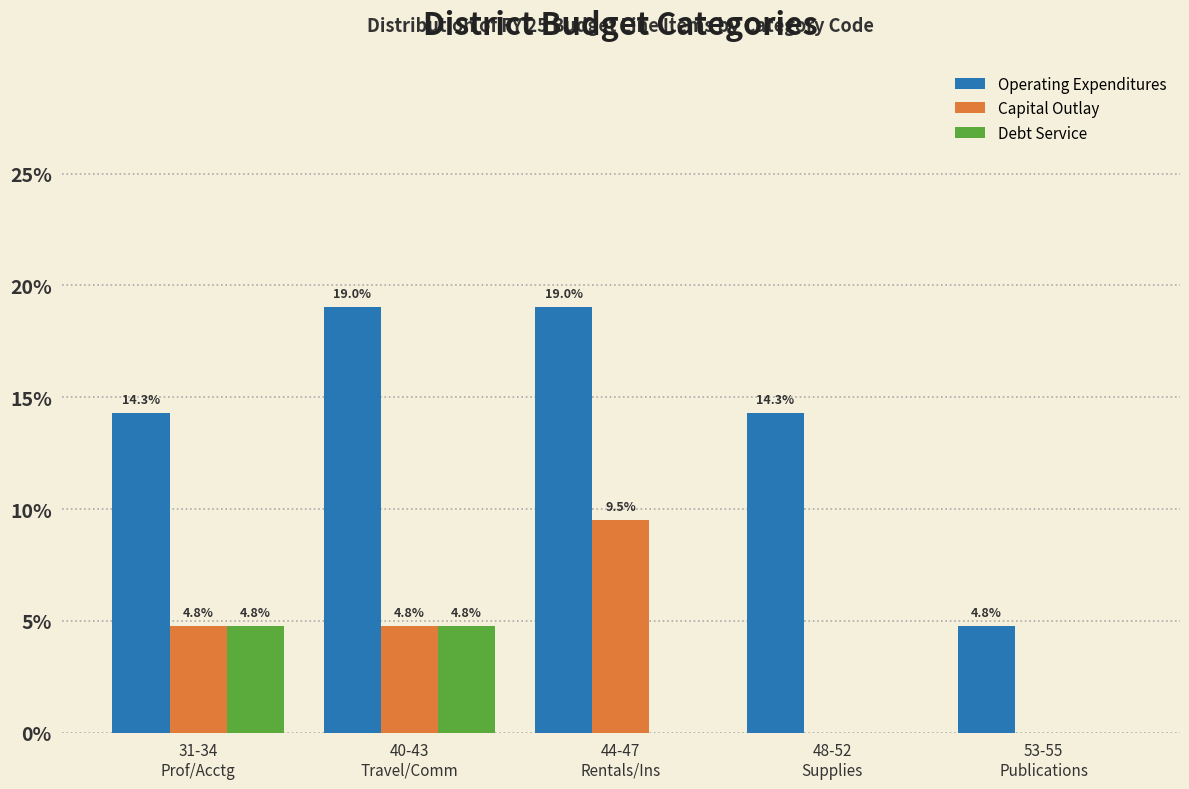

Which series has the largest total across all categories?

Operating Expenditures